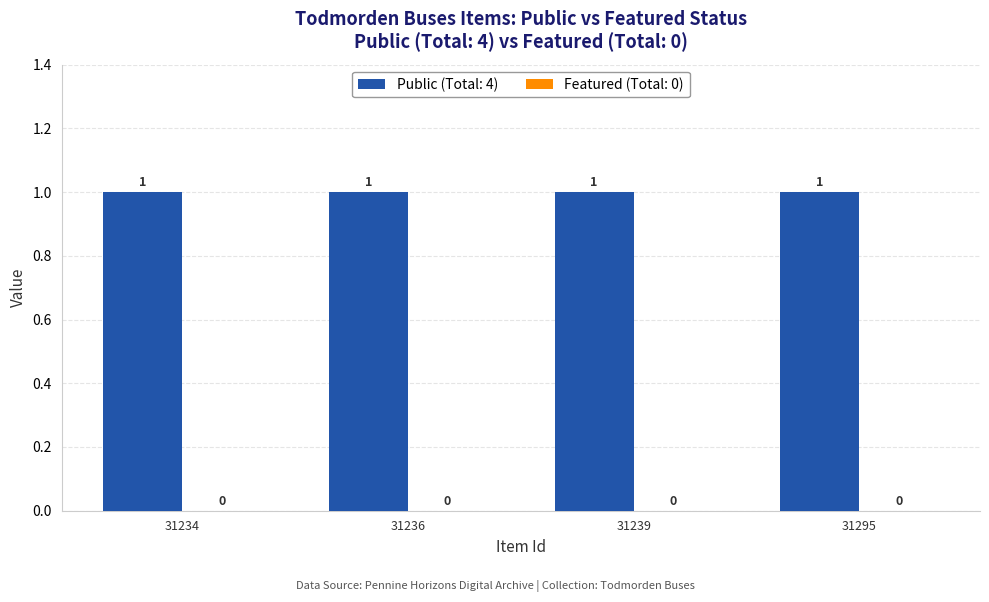

Which has a higher value, 31236 or 31234?

31236